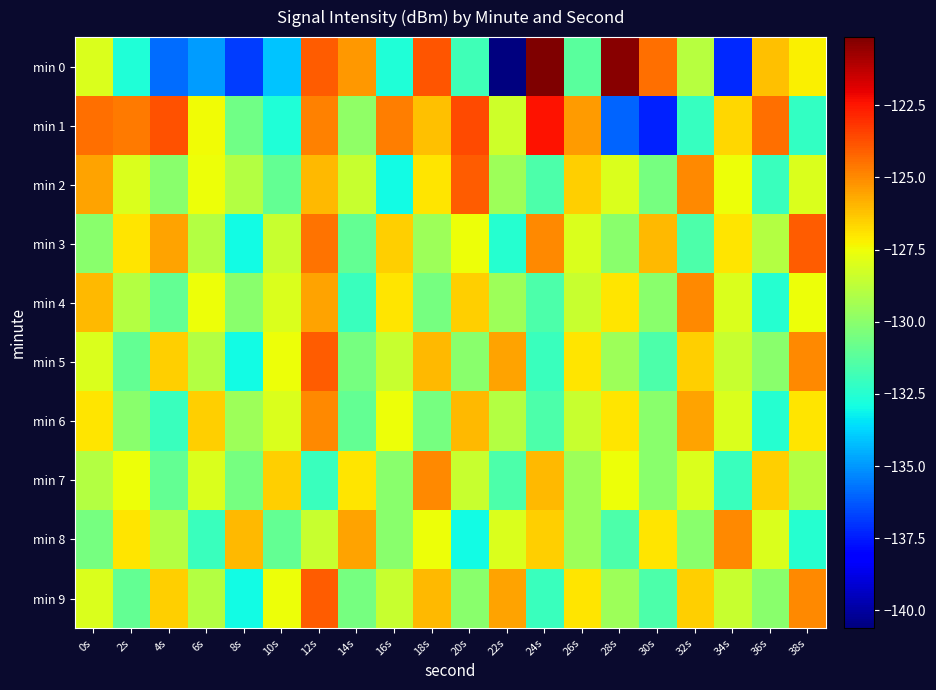

At 38s, list the series in order from smallest to largest.

min 8, min 1, min 7, min 2, min 4, min 0, min 6, min 5, min 9, min 3